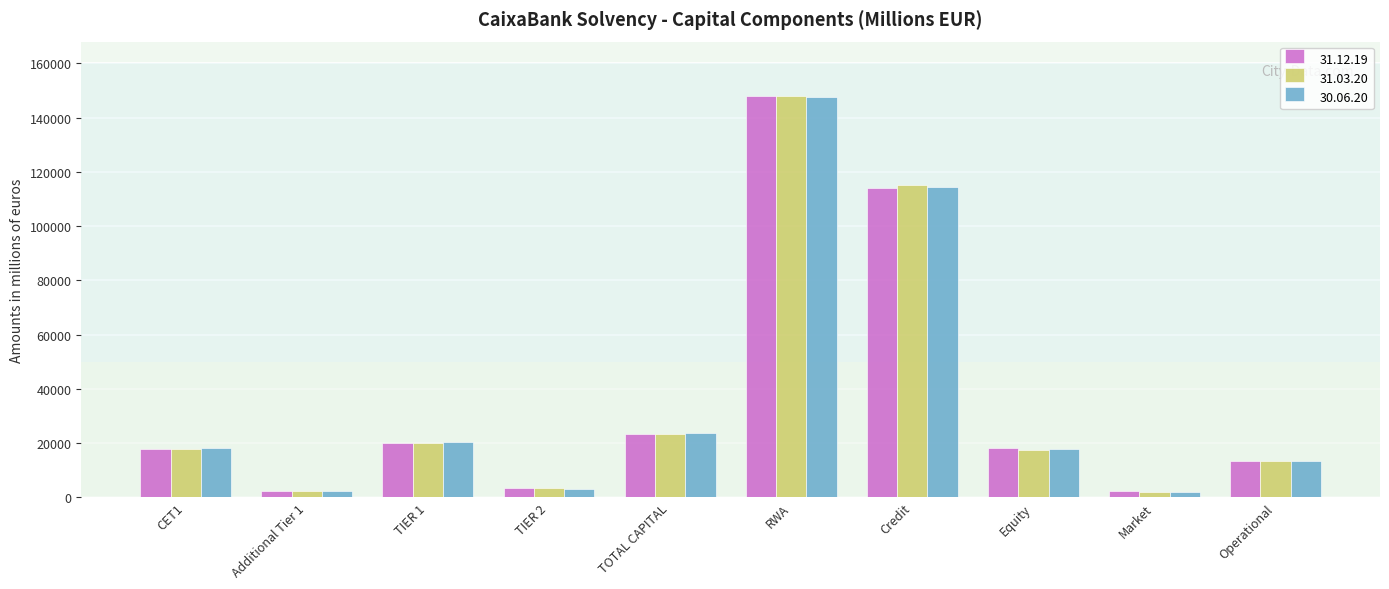

What is the spread (max minus min) of values at CET1?

336.6